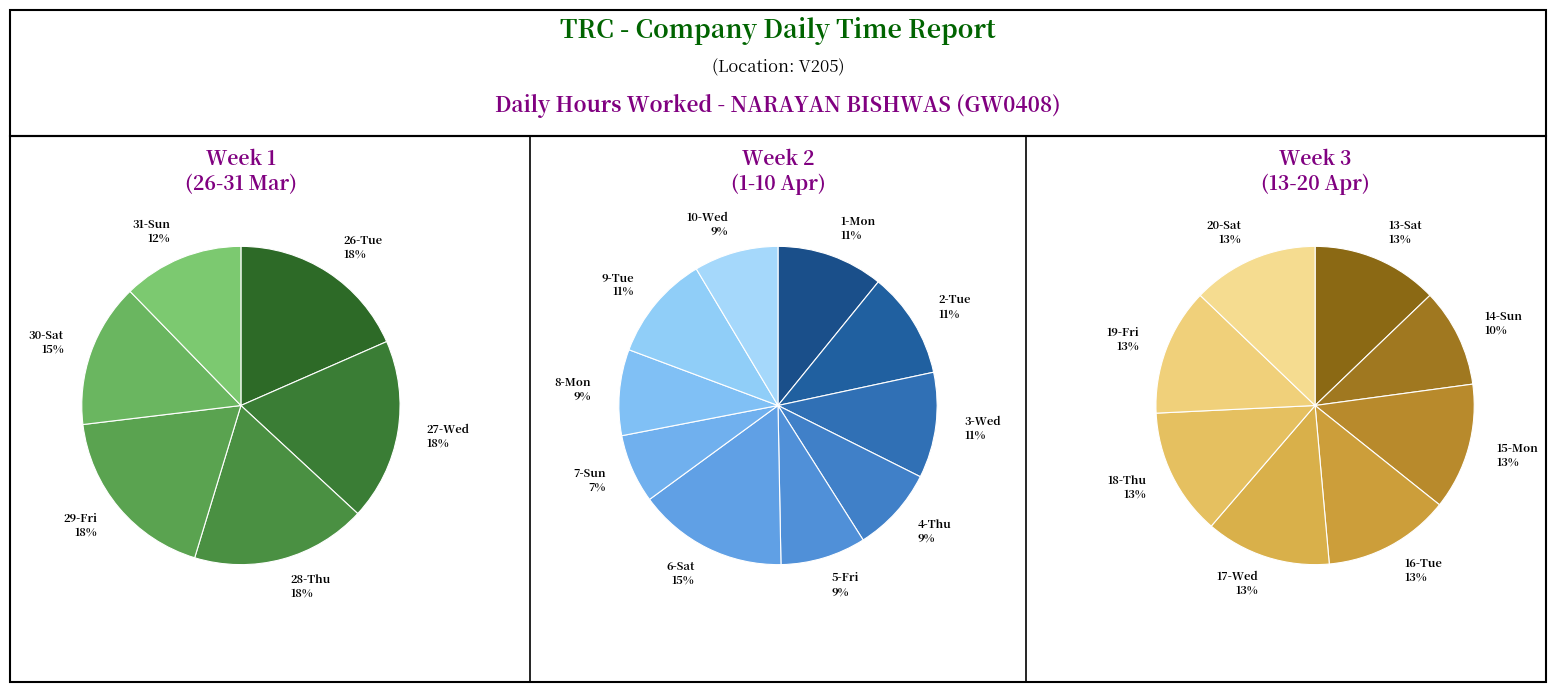

Does 4-Thu represent more than half of the total?

No